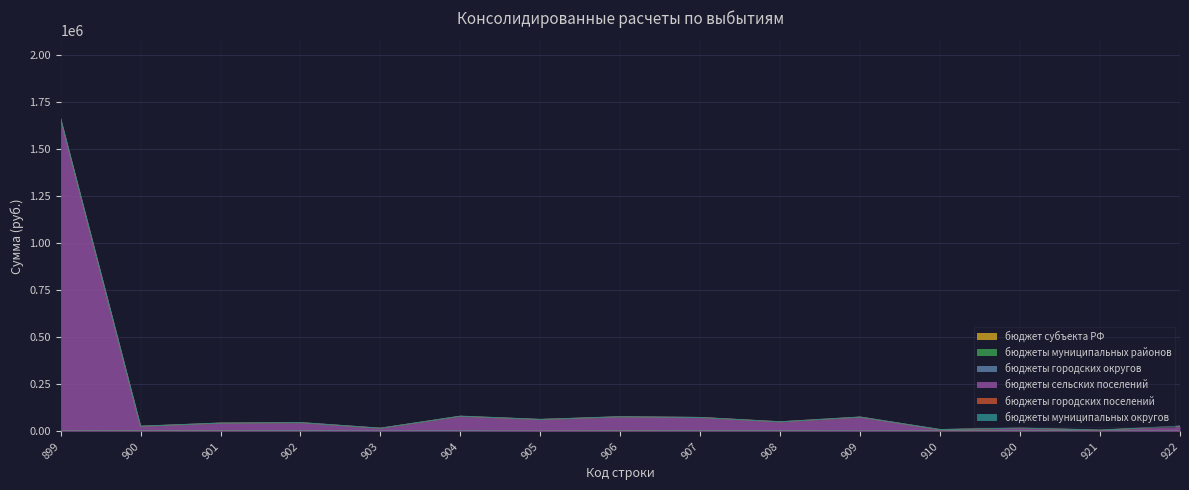

Does the chart display data point markers on the line(s)?

No